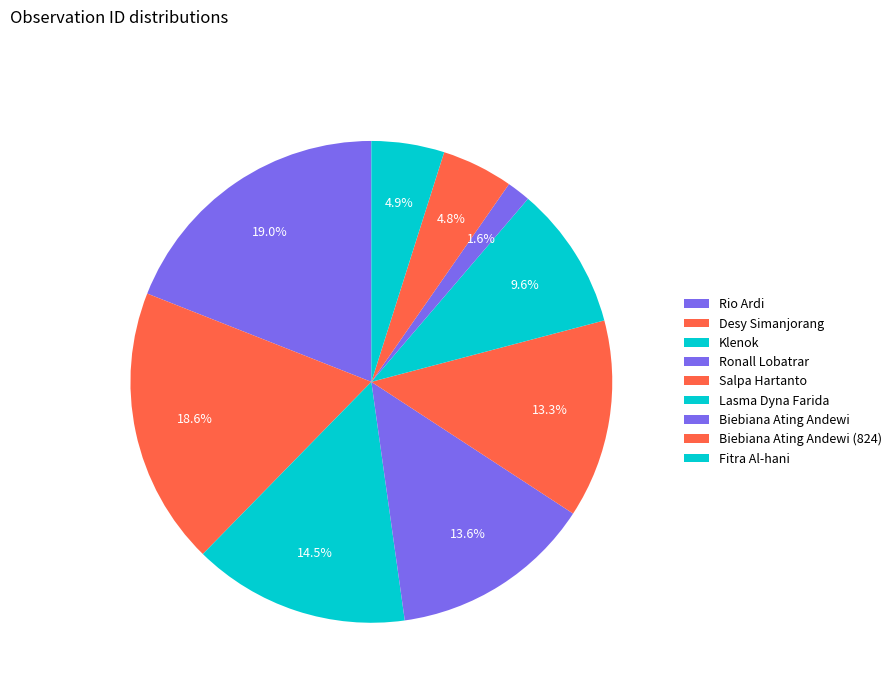

How many segments does this pie chart have?

9